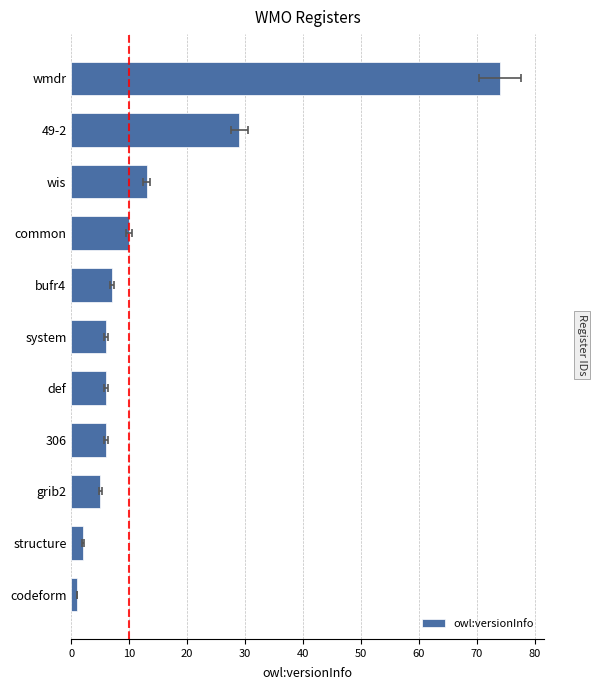

What is the difference between the maximum and minimum values?

73